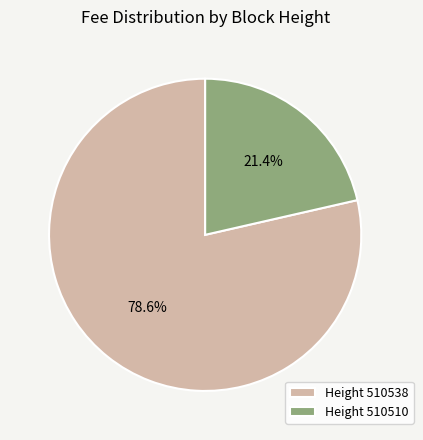

Rank the categories by value from lowest to highest.

Height 510510, Height 510538